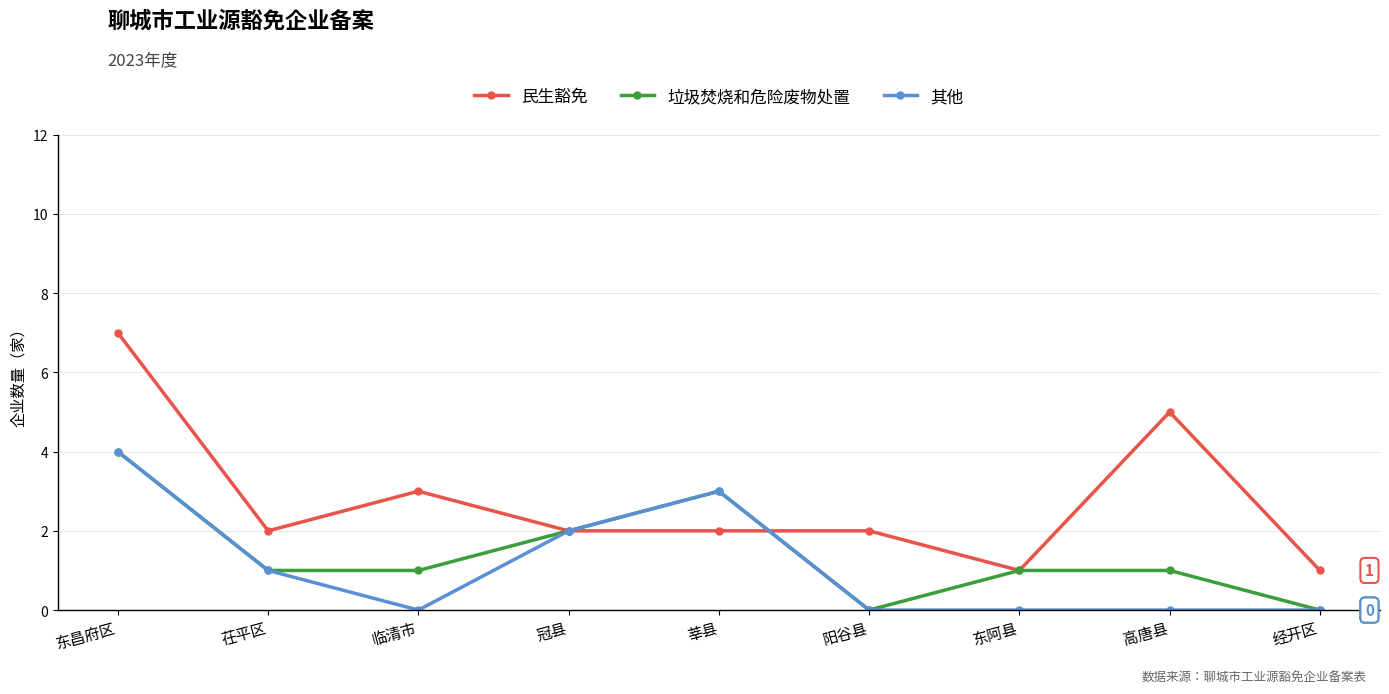

The 其他 series shows 2 at 临清市. True or false?

False